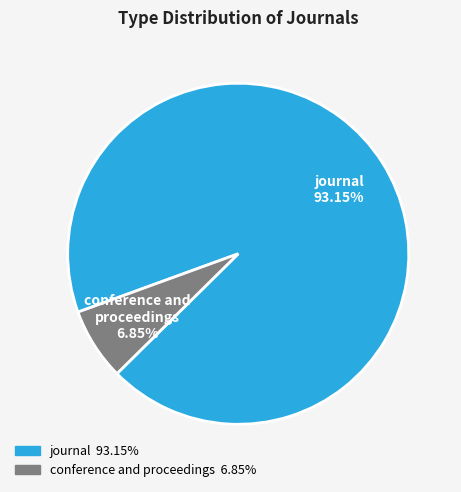

Which category has the biggest portion of the pie?

journal